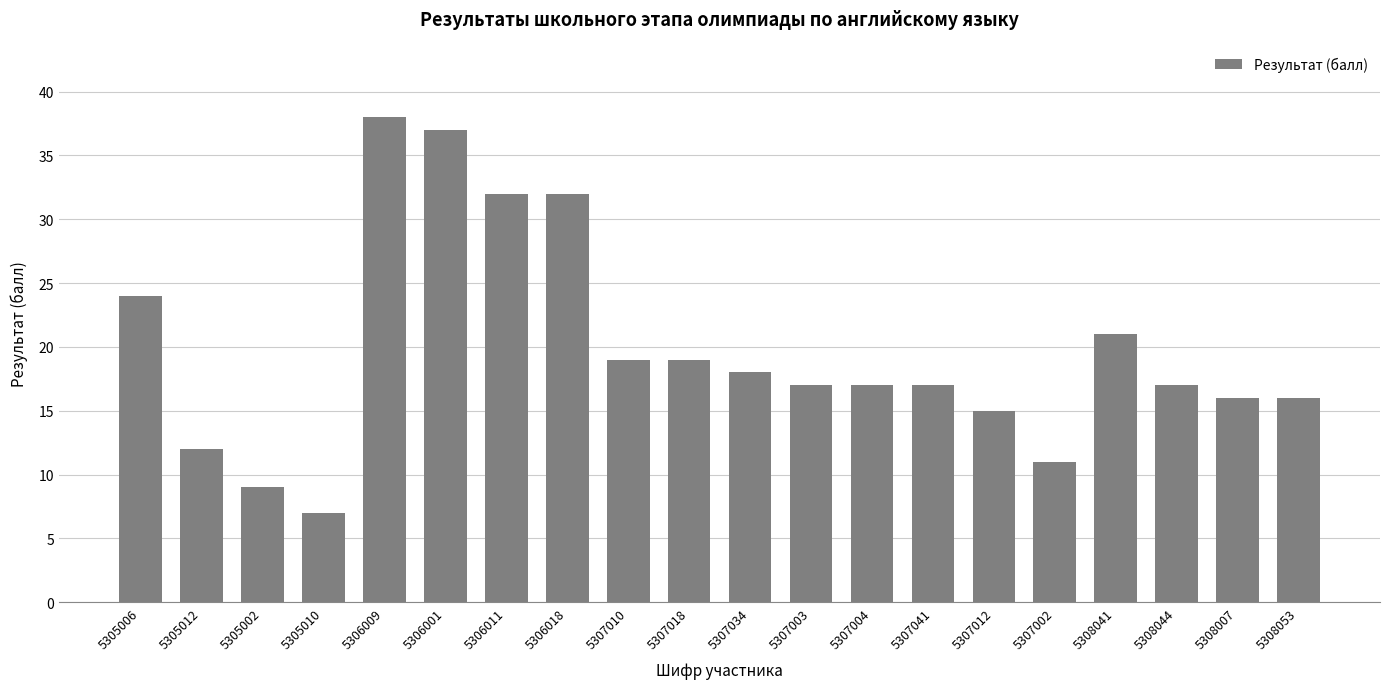

Are the bars horizontal?

No